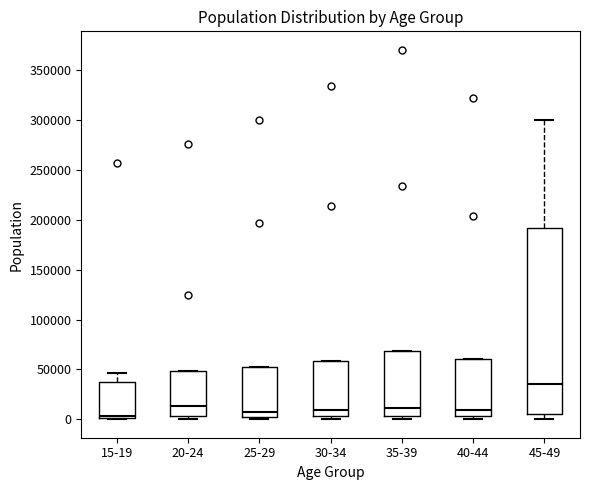

Which box's median line is the highest?

45-49